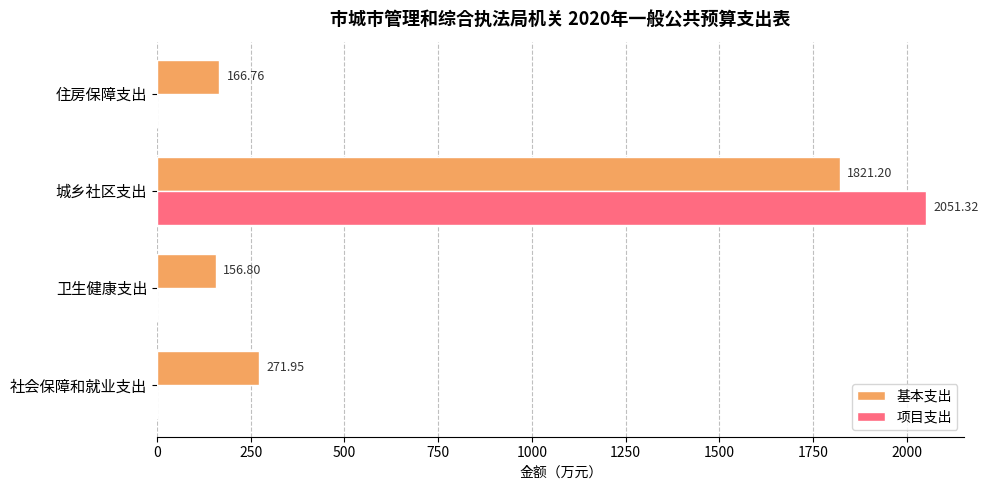

Which series changed the most between 卫生健康支出 and 城乡社区支出?

项目支出